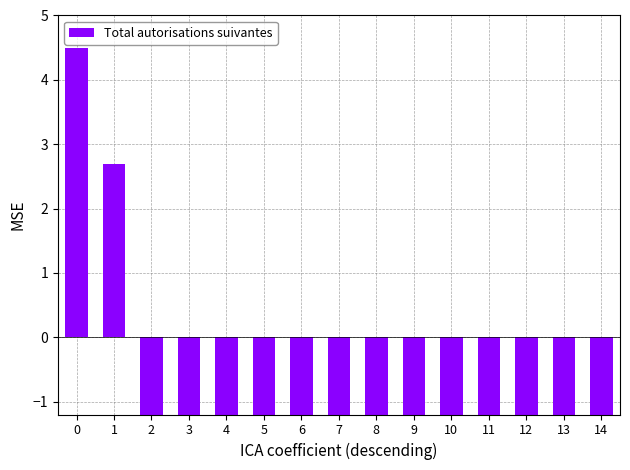

True or false: the data shows 6.6 at 0.

False